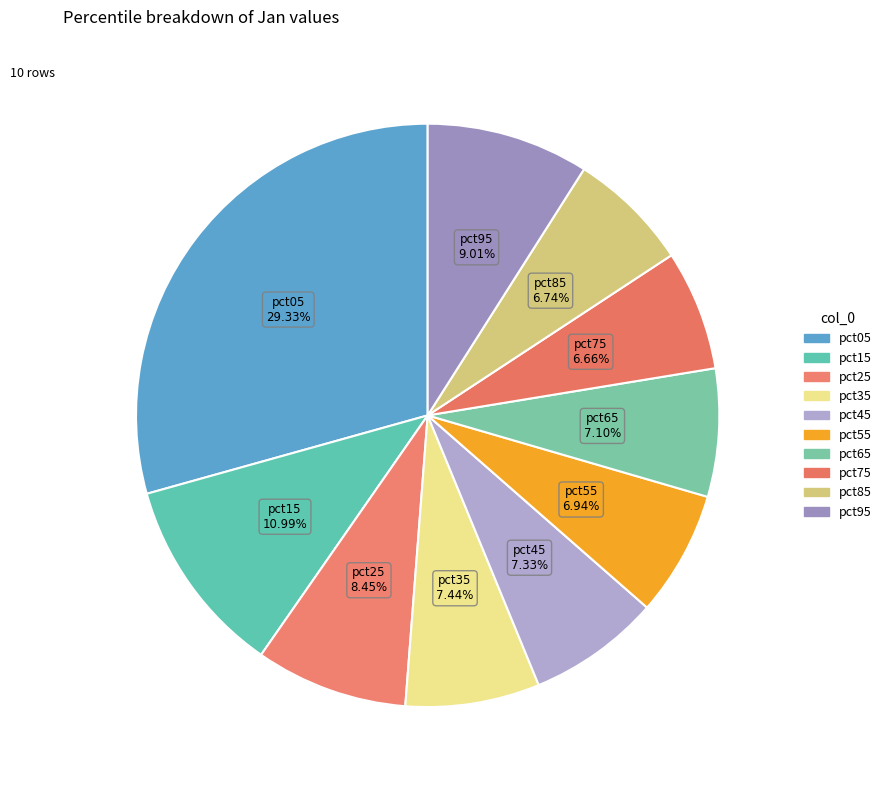

Which category has the smallest portion of the pie?

pct75